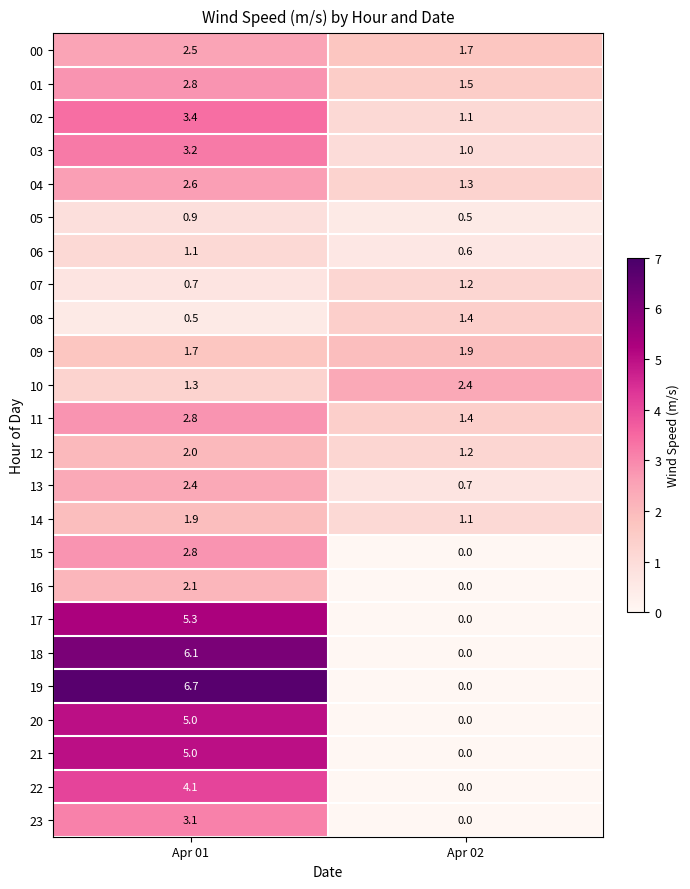

Where does the 11 series first go above 2?

Apr 01